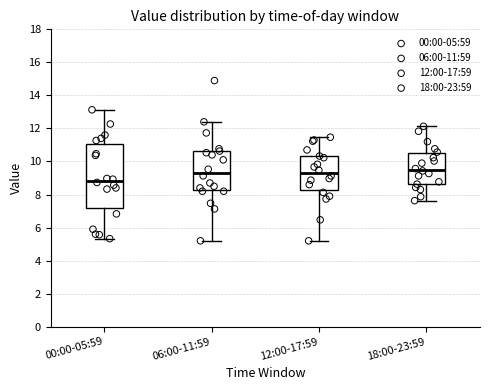

Which box has the lowest median line?

00:00-05:59